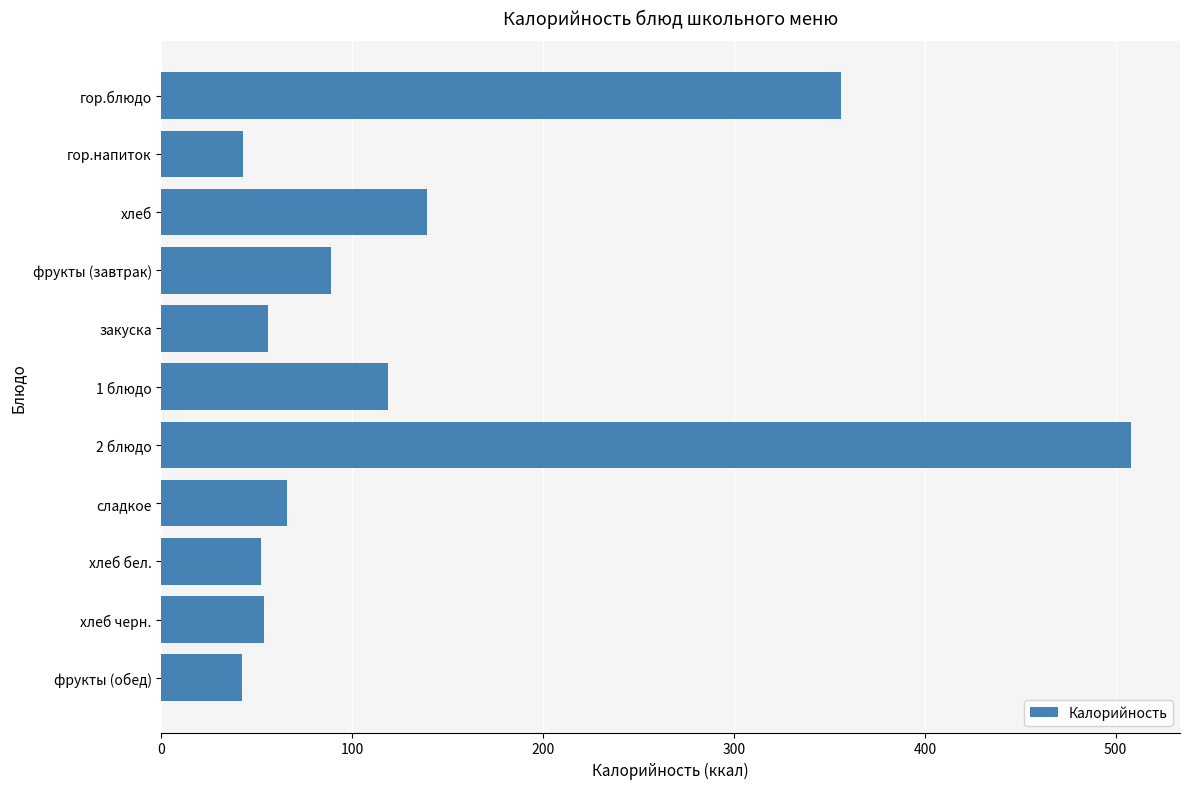

What is the label of the 2nd bar from the bottom?

хлеб черн.